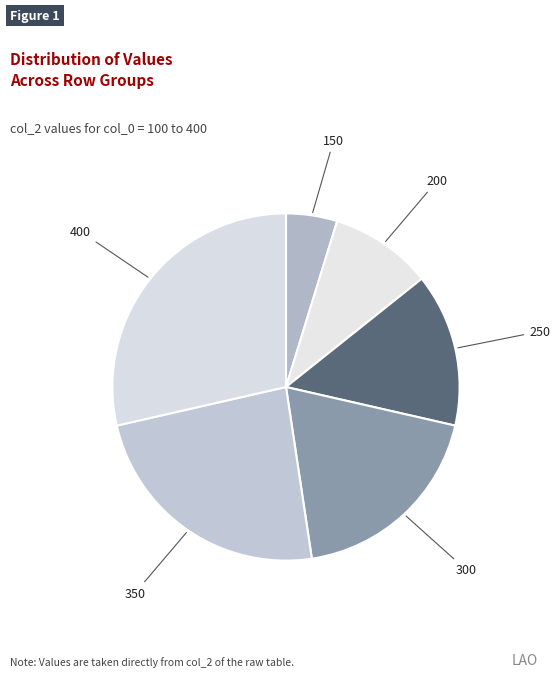

Rank the categories by value from highest to lowest.

400, 350, 300, 250, 200, 150